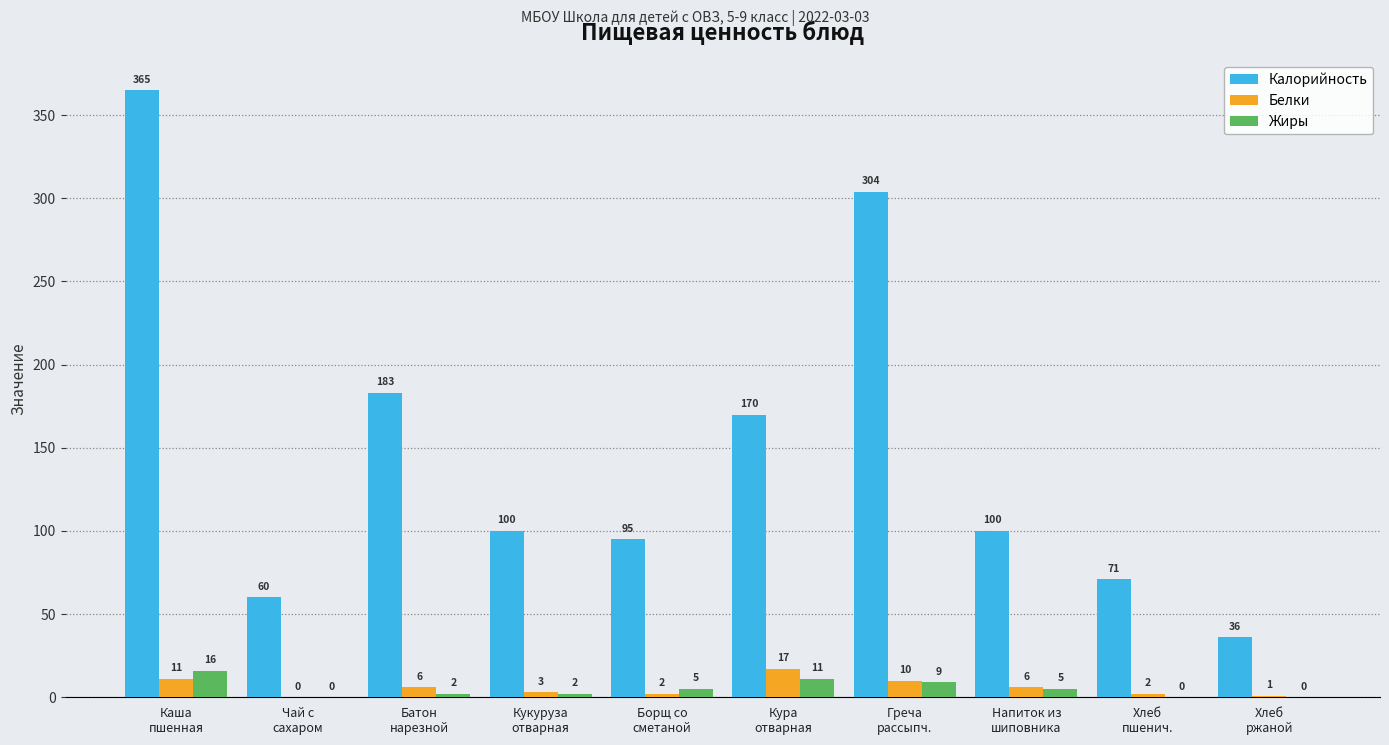

What is the greatest value displayed?

365